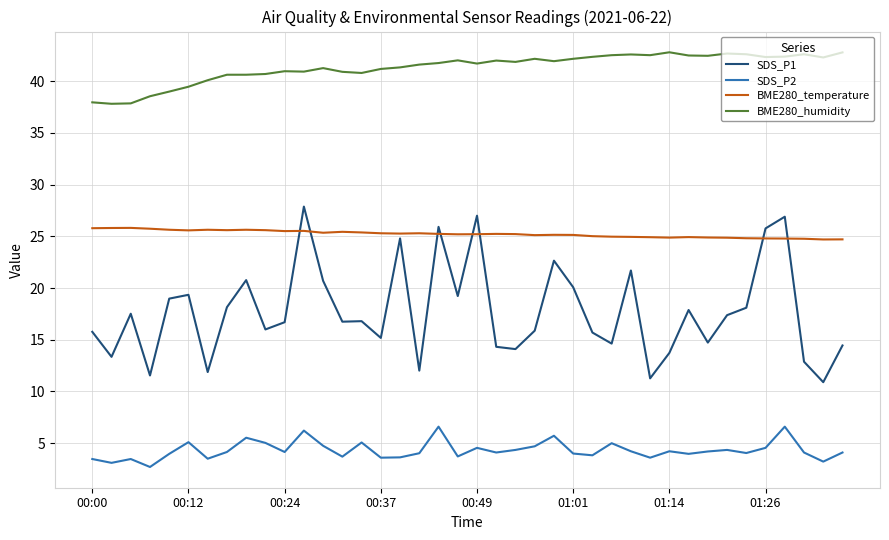

True or false: SDS_P1 and SDS_P2 cross at least once.

False